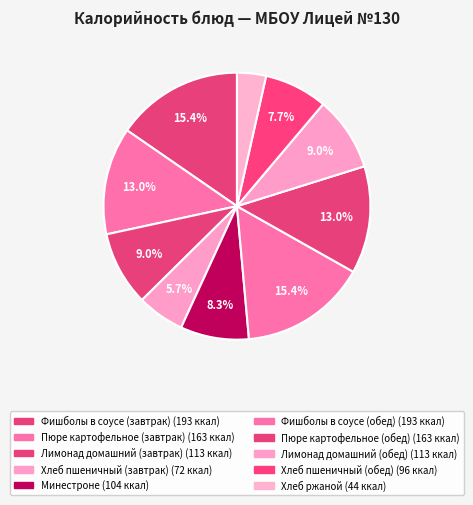

What percentage is the Пюре картофельное (завтрак) slice, to the nearest percent?

13%